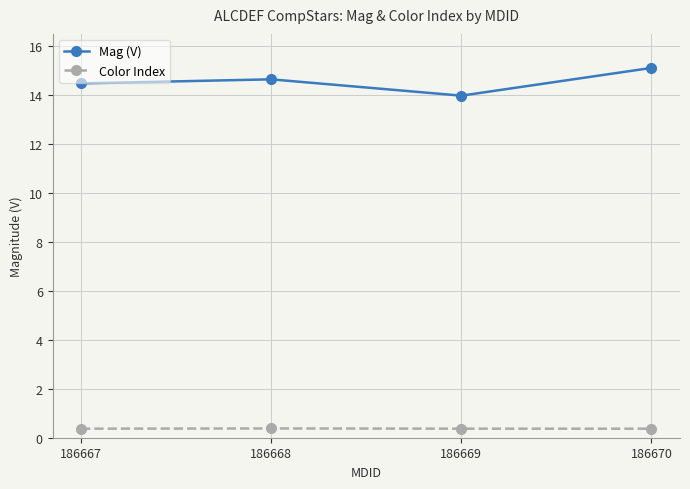

Which category has the highest value across all series?

186670